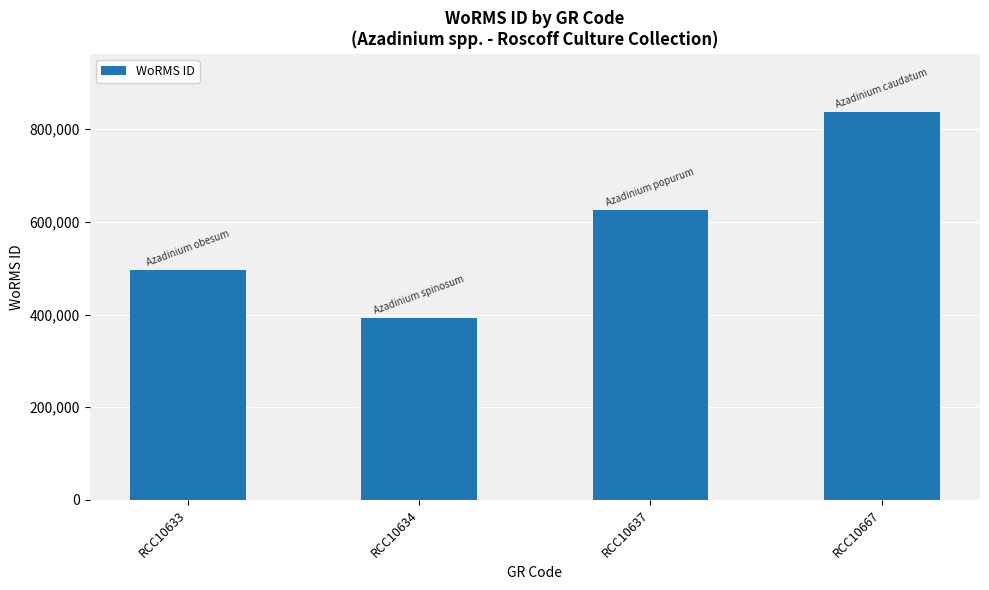

List the labels in order of value, smallest first.

RCC10634, RCC10633, RCC10637, RCC10667